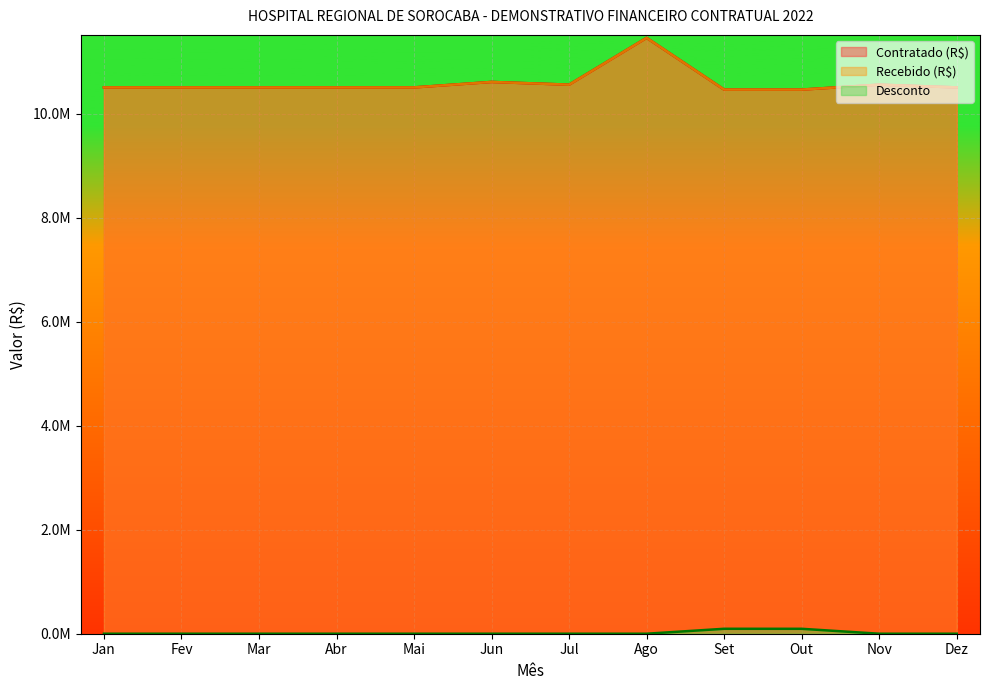

Which series changed the most between Mai and Dez?

Contratado (R$)